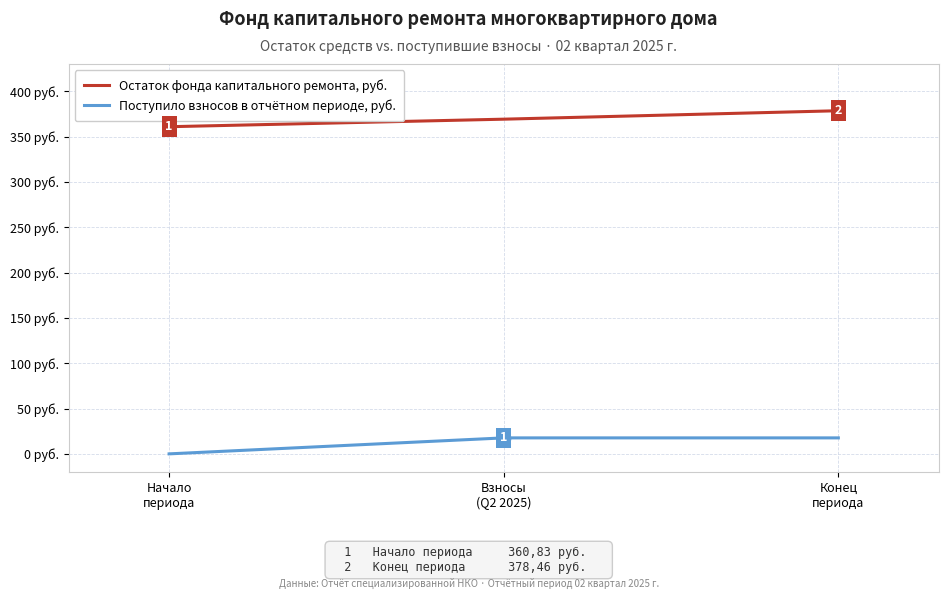

List the series in order of their peak value, lowest first.

Поступило взносов в отчётном периоде, руб., Остаток фонда капитального ремонта, руб.